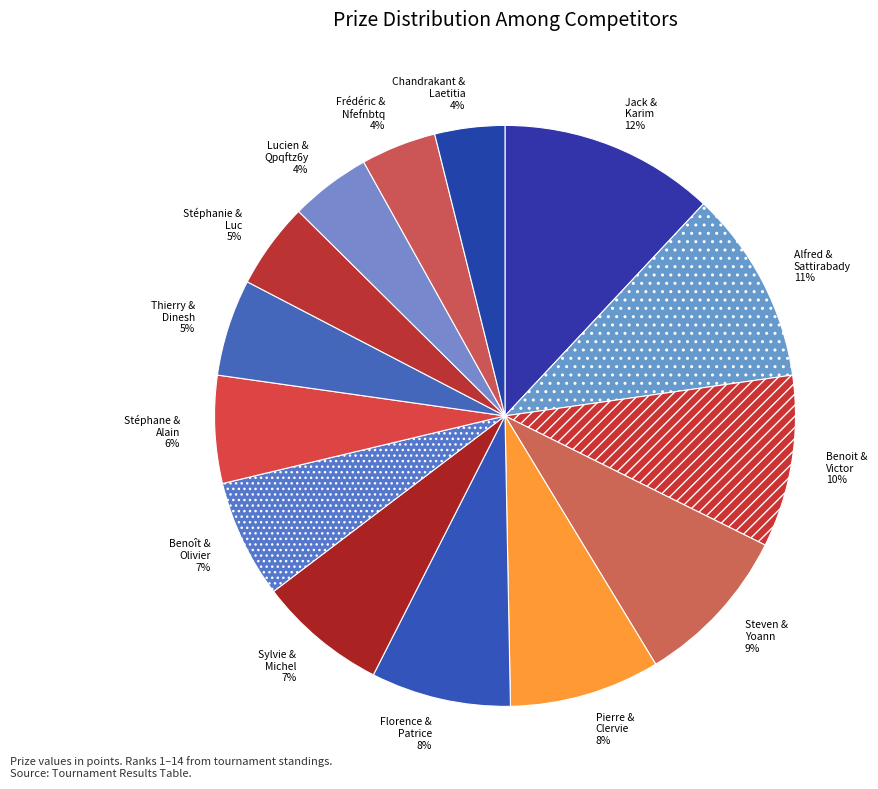

Which category has the biggest portion of the pie?

Jack & Karim